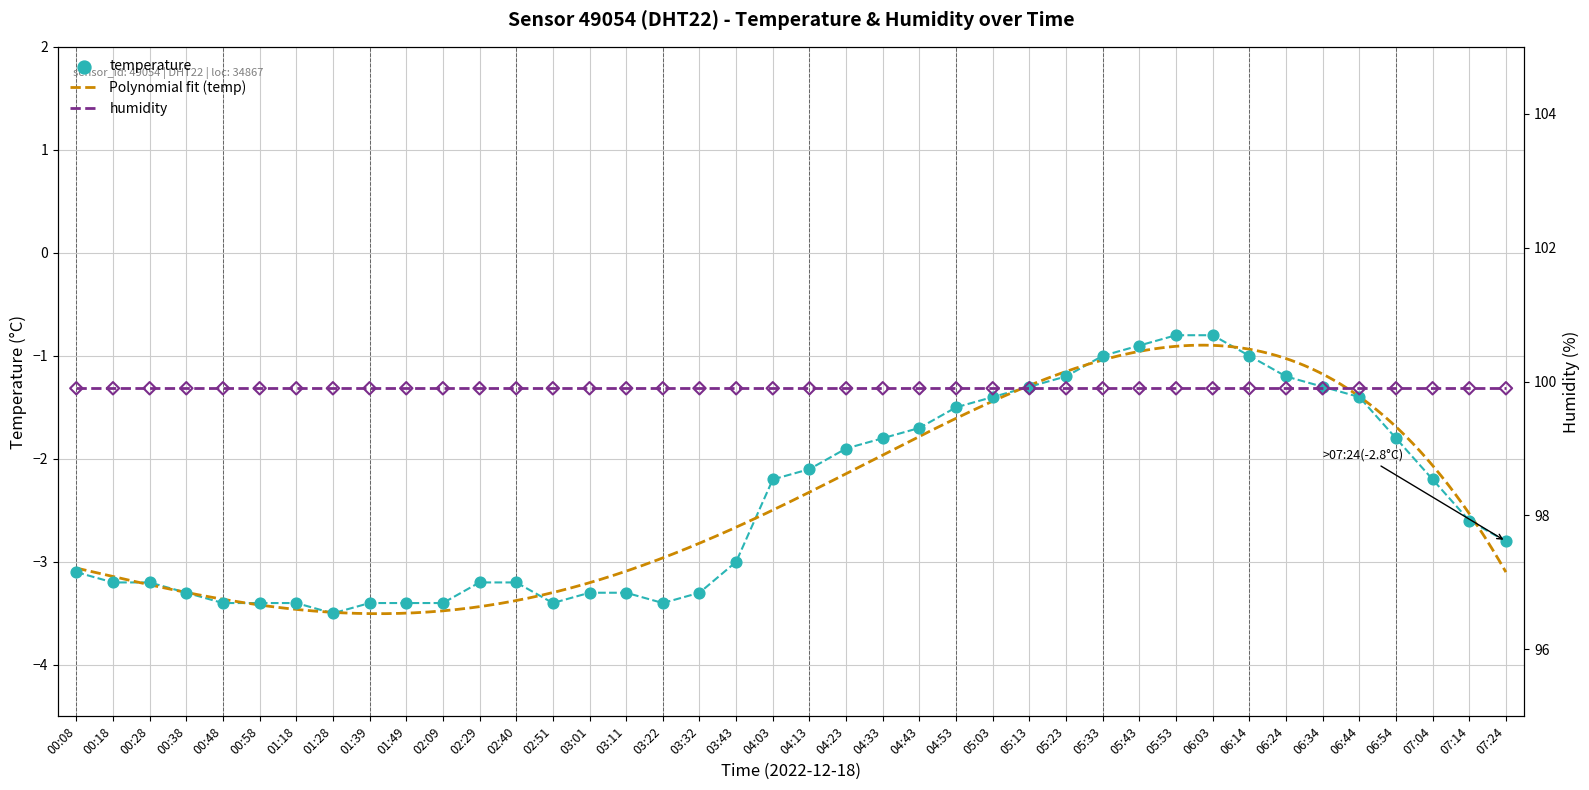

What is the change in value from 01:18 to 01:28?

-0.1